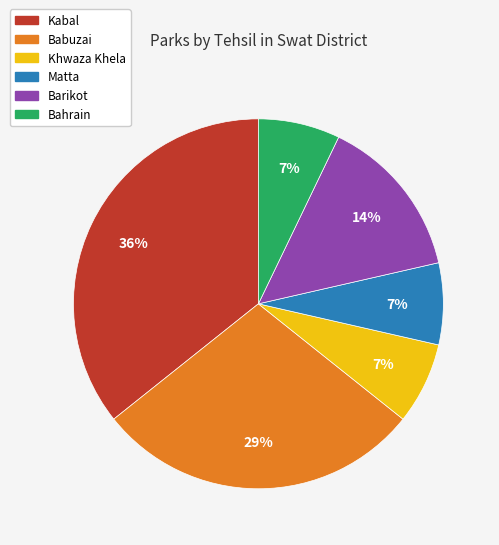

Is Khwaza Khela the majority of the pie?

No